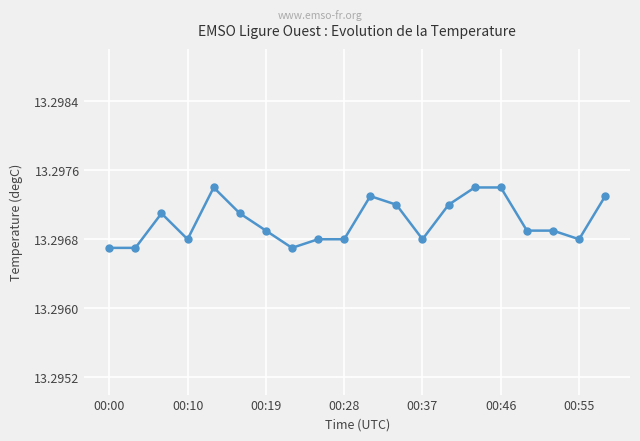

What is the sum of all values?

265.9